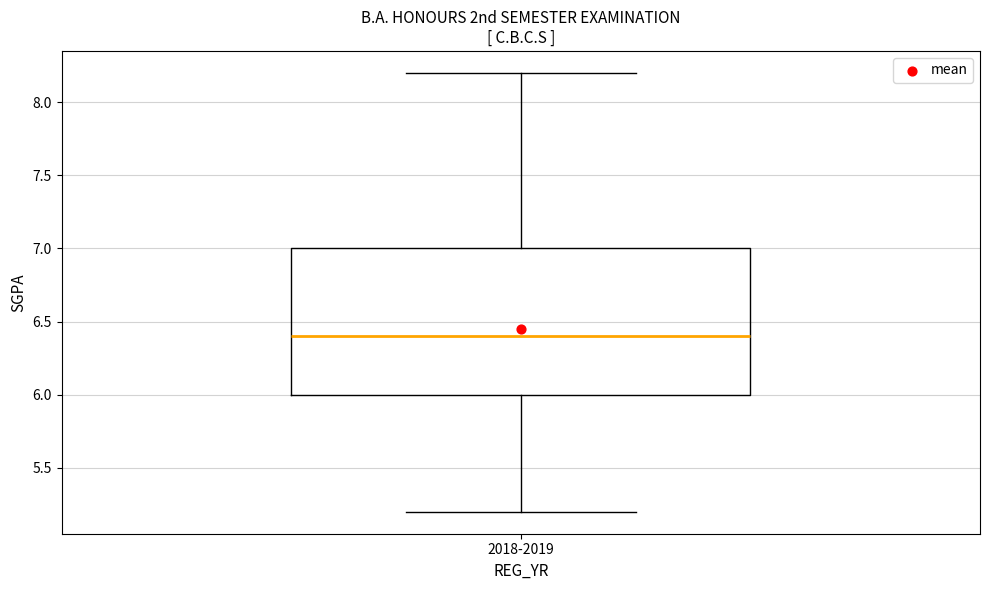

Transcribe this box plot: give where the median line is, the range the box spans, and where the two whiskers end, as read against the y-axis. The values are not printed on the chart, so give them approximately, as read against the axis.

median 6.4, box 6.0 to 7.0, whiskers 5.2 to 8.2